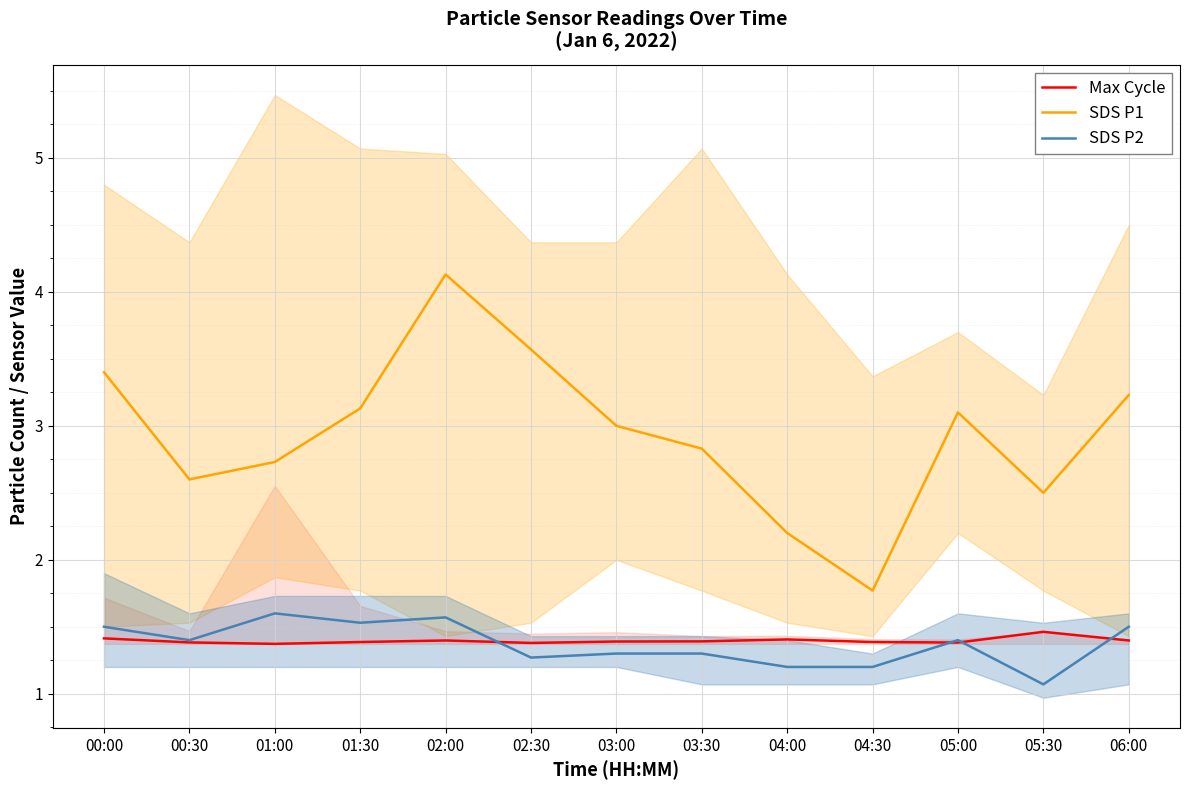

Reading left to right, what are all the values shown in this chart?

Max Cycle: 1.4	1.4	1.4	1.4	1.4	1.4	1.4	1.4	1.4	1.4	1.4	1.5	1.4
SDS P1: 3.4	2.6	2.7	3.1	4.1	3.6	3.0	2.8	2.2	1.8	3.1	2.5	3.2
SDS P2: 1.5	1.4	1.6	1.5	1.6	1.3	1.3	1.3	1.2	1.2	1.4	1.1	1.5